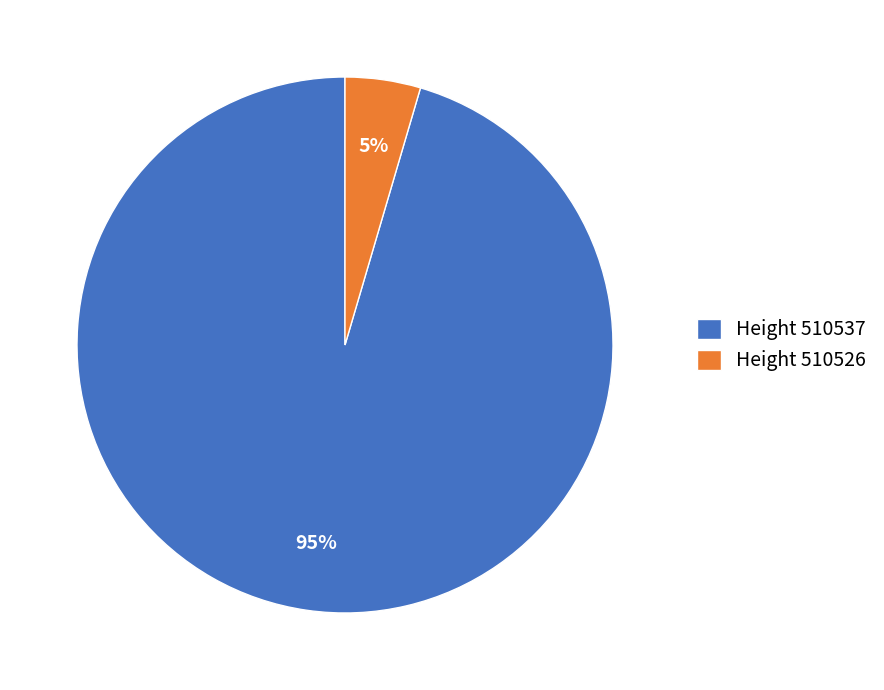

Do Height 510526 and Height 510537 together represent more than half of the pie?

Yes